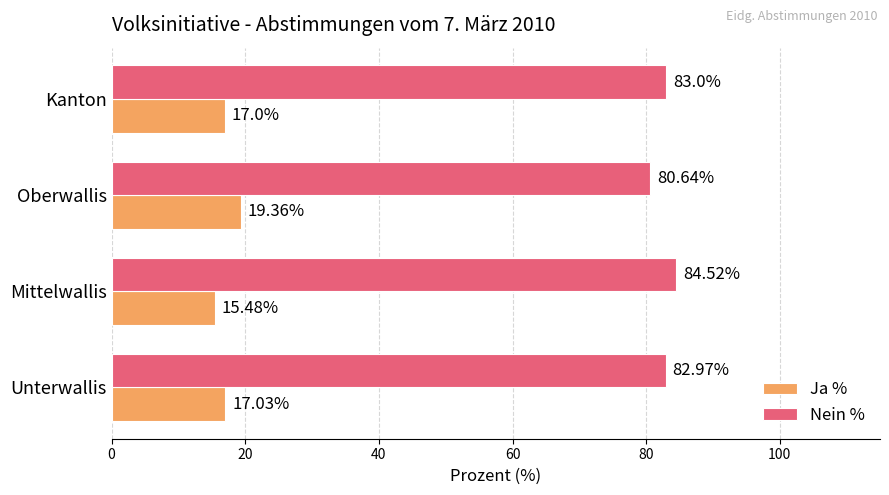

What is the spread (max minus min) of values at Unterwallis?

65.9